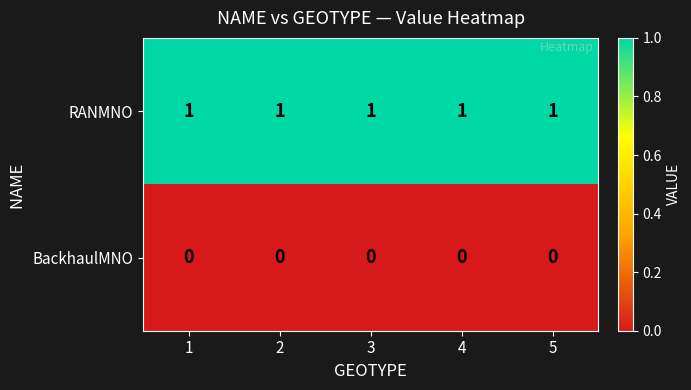

At how many categories does at least one series exceed 0?

5